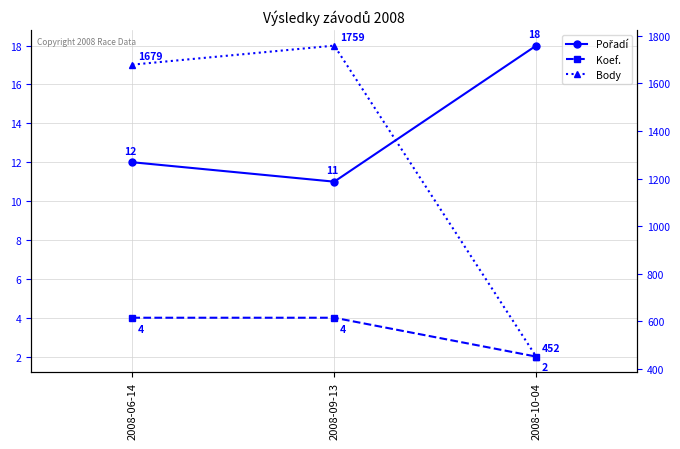

Which category has the highest value in the Body series?

2008-09-13